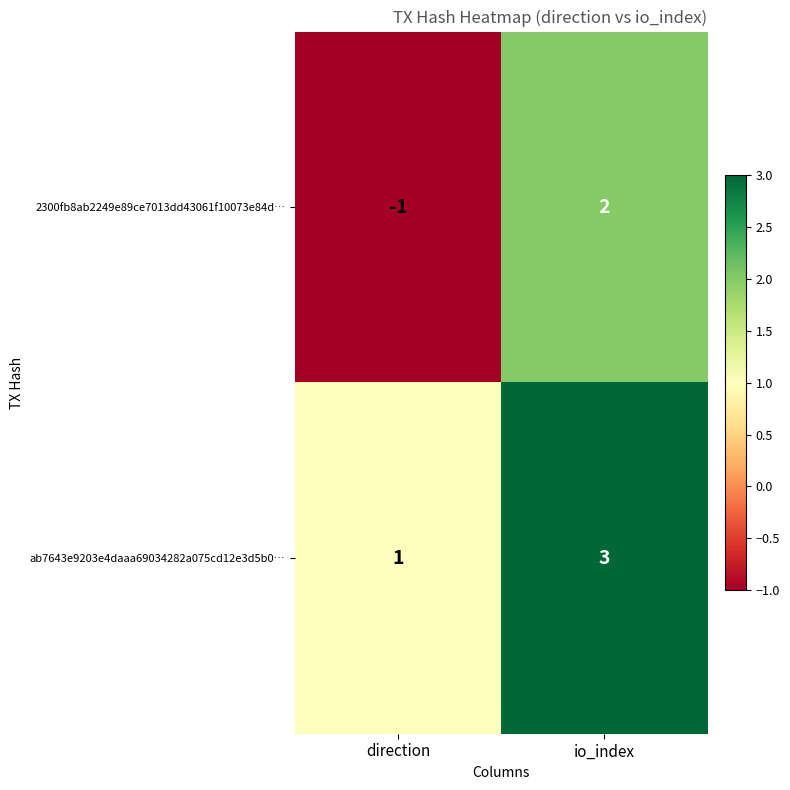

What is the maximum value shown in the chart?

3